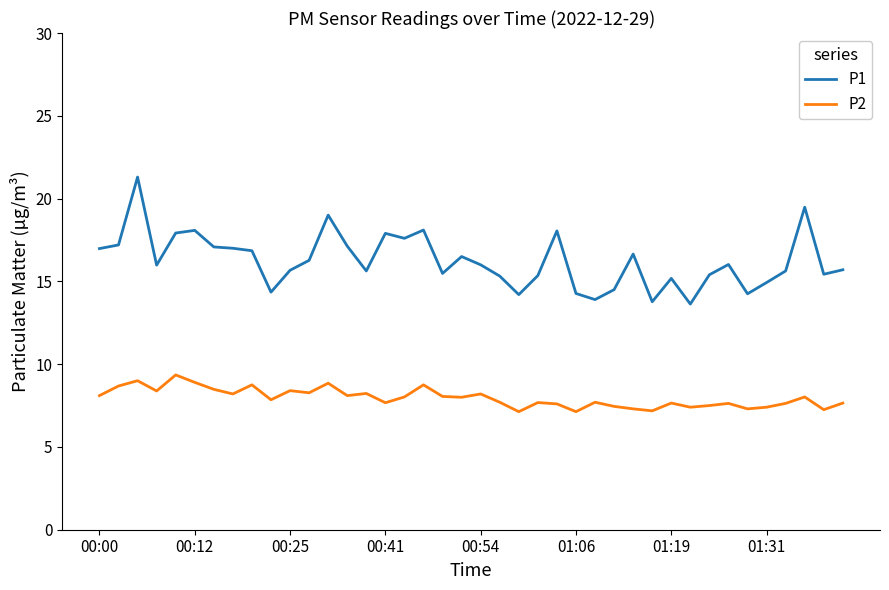

What is the difference between the maximum and minimum values in the P2 series?

2.2